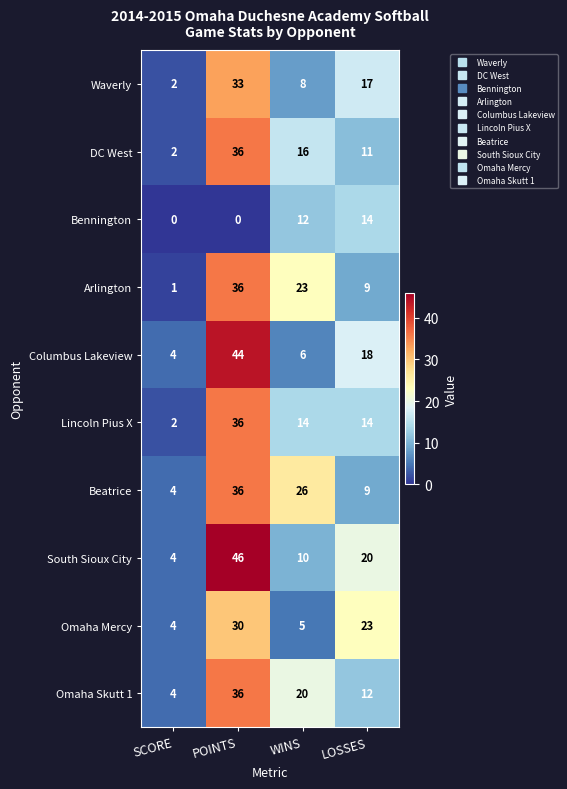

List the labels in order of Columbus Lakeview value, smallest first.

SCORE, WINS, LOSSES, POINTS